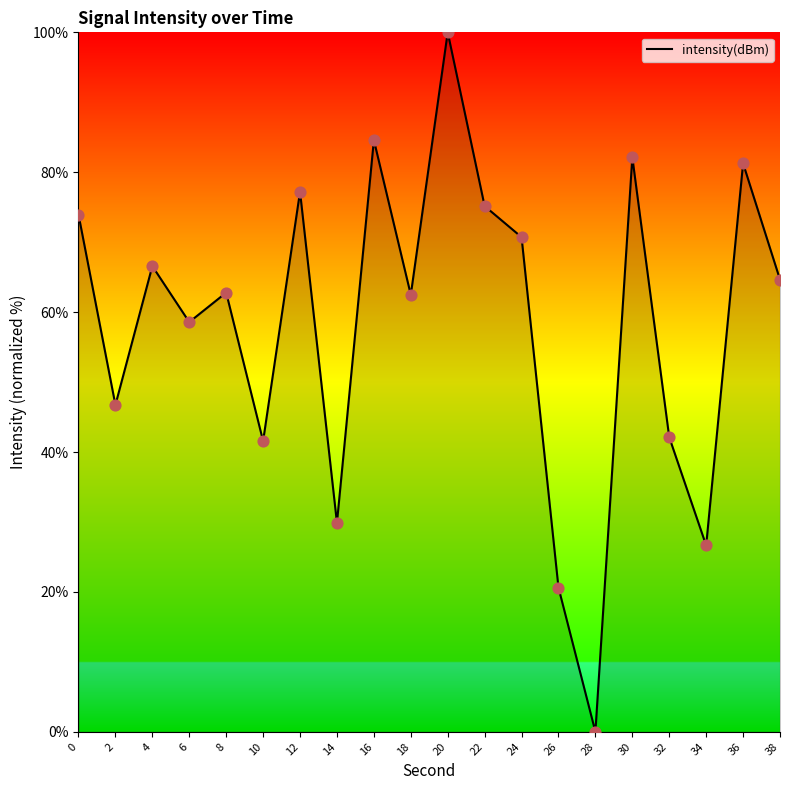

What is the change in value from 6 to 28?

-58.6